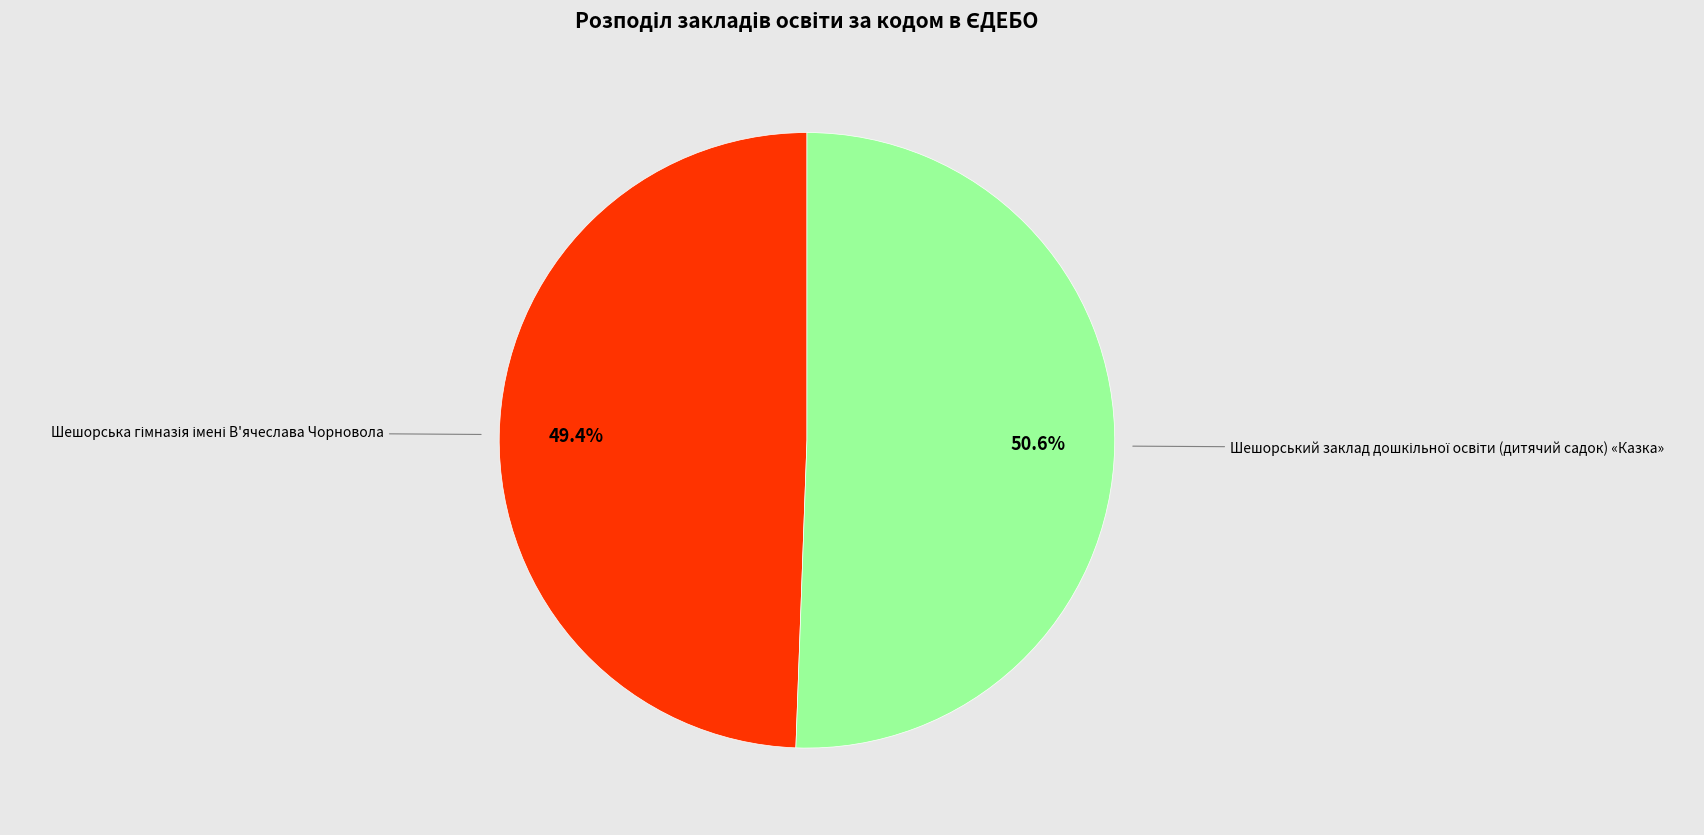

Count the number of slices in the pie.

2